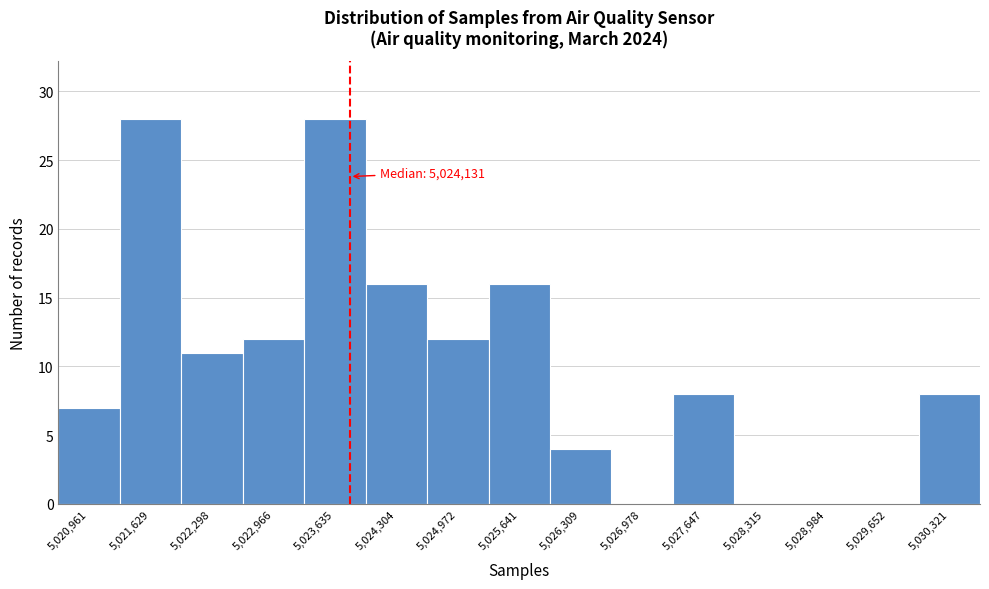

Reading left to right, what are all the values shown in this chart?

5,020,961=7	5,021,629=28	5,022,298=11	5,022,966=12	5,023,635=28	5,024,304=16	5,024,972=12	5,025,641=16	5,026,309=4	5,026,978=0	5,027,647=8	5,028,315=0	5,028,984=0	5,029,652=0	5,030,321=8